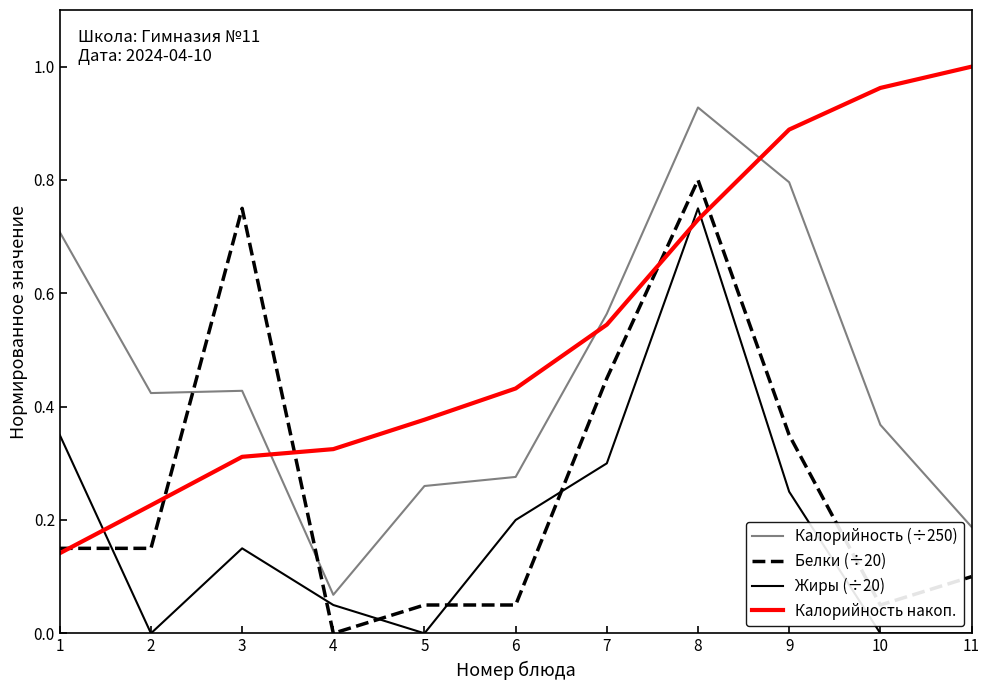

The value of Калорийность накоп. at 8 is 1.1. True or false?

False